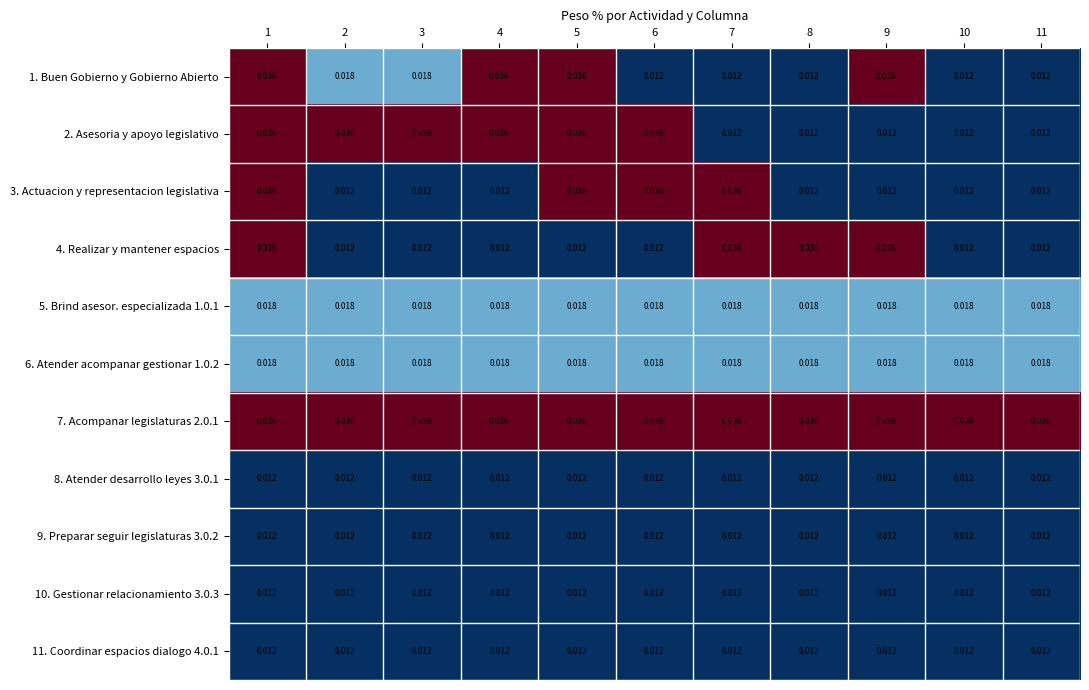

Is the value of 4. Realizar y mantener espacios at 1 greater than the value of 6. Atender acompanar gestionar 1.0.2 at 7?

Yes